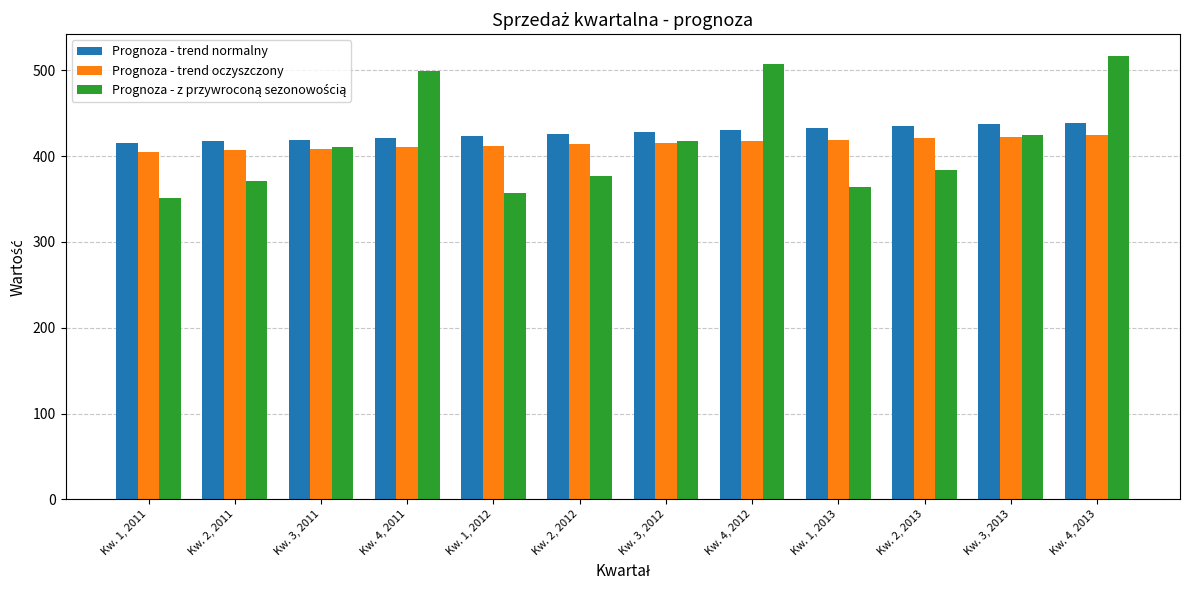

Read the Prognoza - trend normalny value at Kw. 2, 2011.

416.9